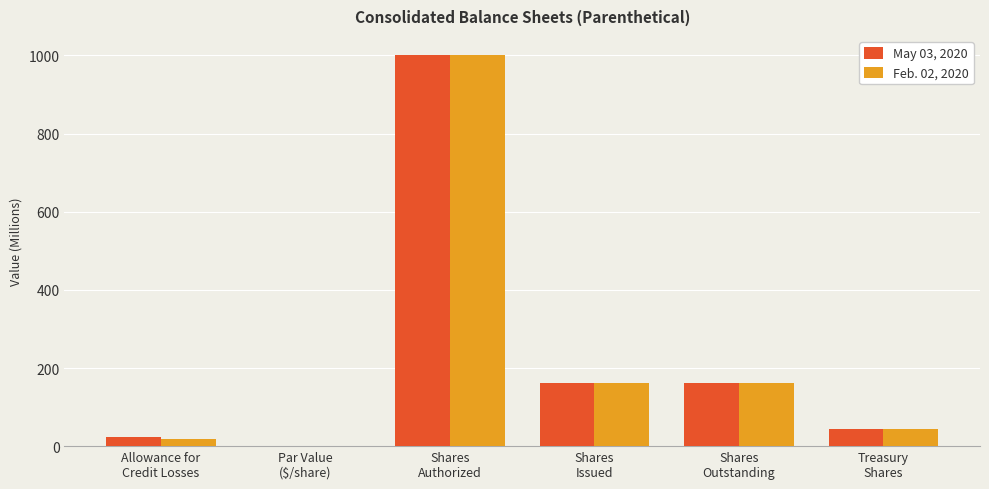

What is the maximum value shown in the chart?

1000.0